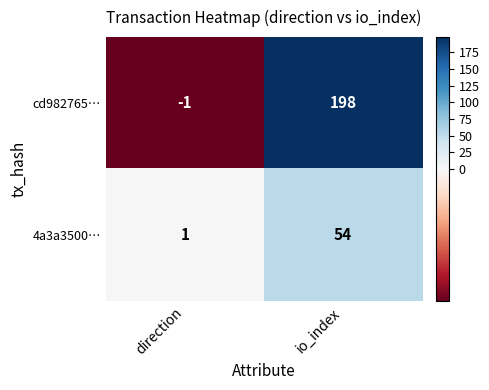

At direction, list the series in order from largest to smallest.

4a3a3500…, cd982765…